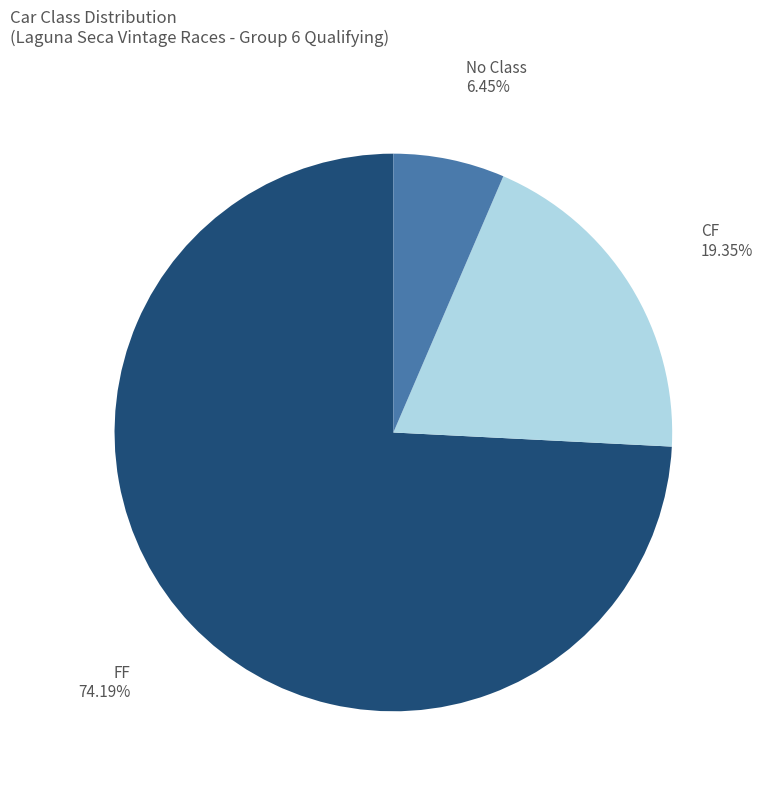

Is the sum of FF and CF greater than half?

Yes